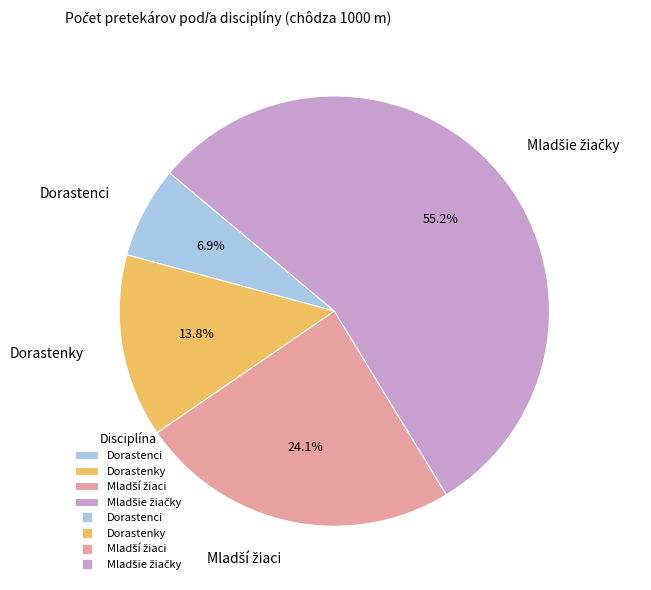

Is there any slice that represents more than half of the pie?

Yes